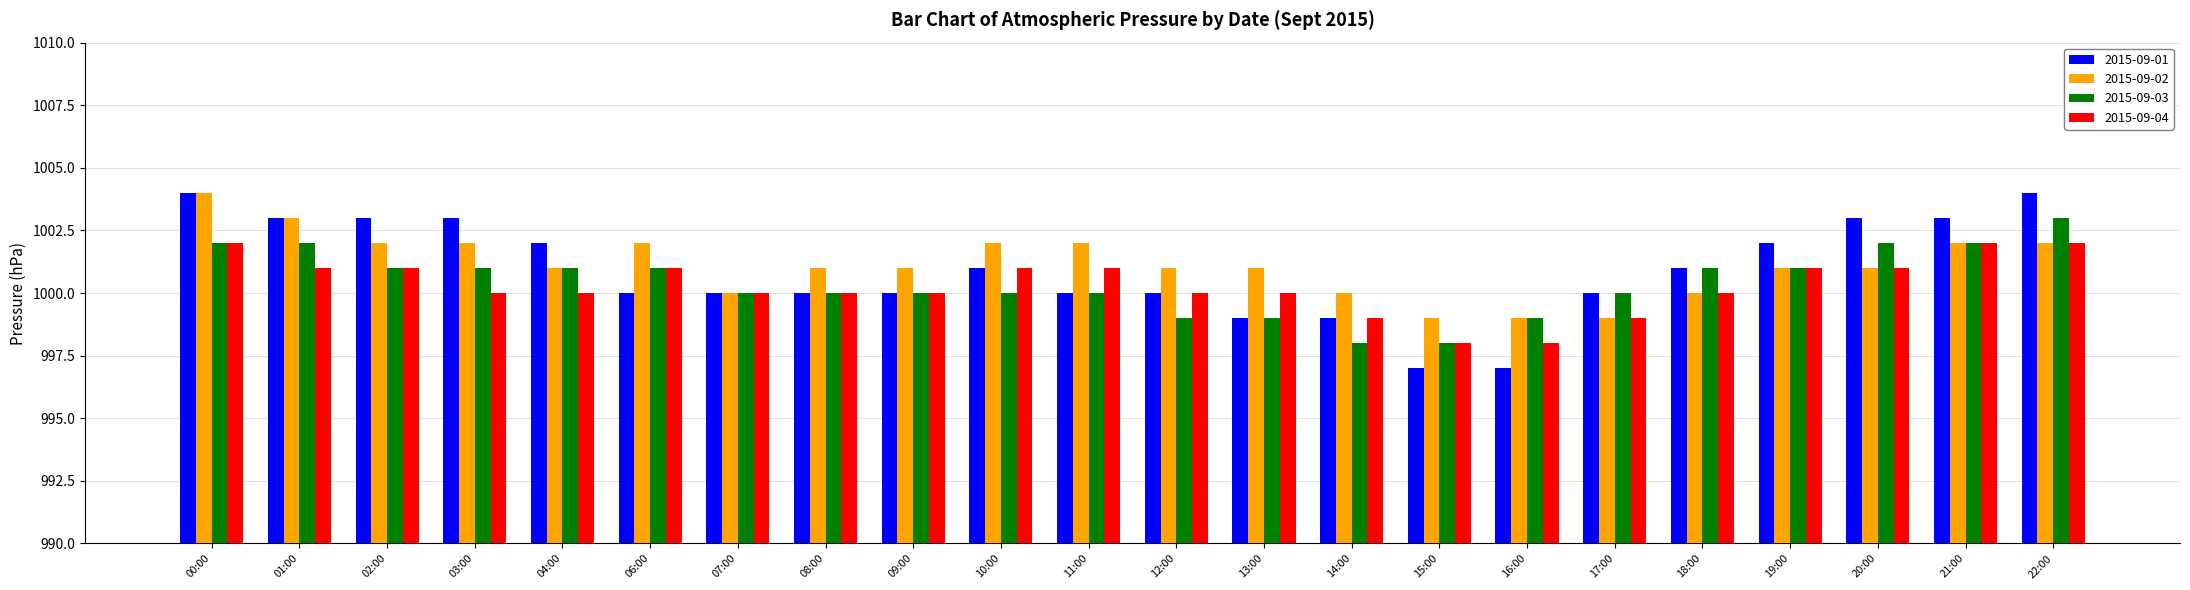

What is the average value of the 2015-09-02 series?

1001